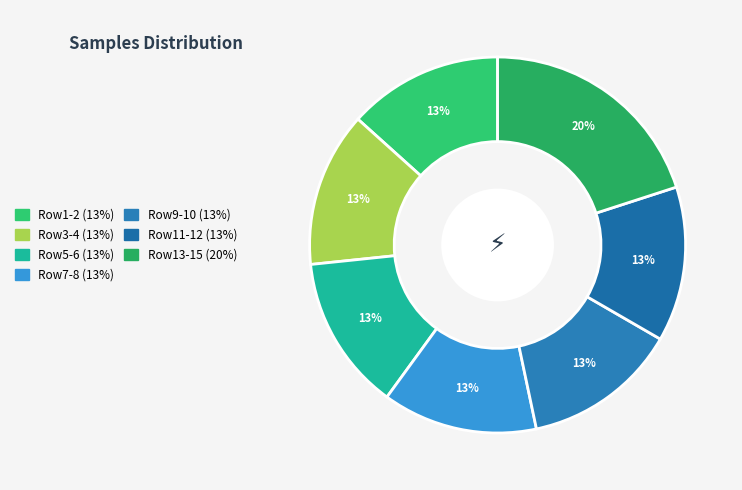

How many segments does this pie chart have?

7